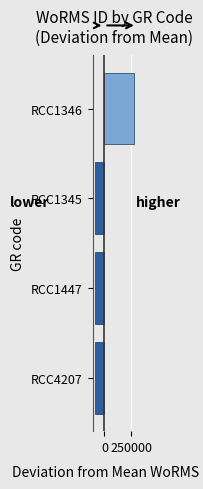

What is the label of the 1st bar from the top?

RCC1346